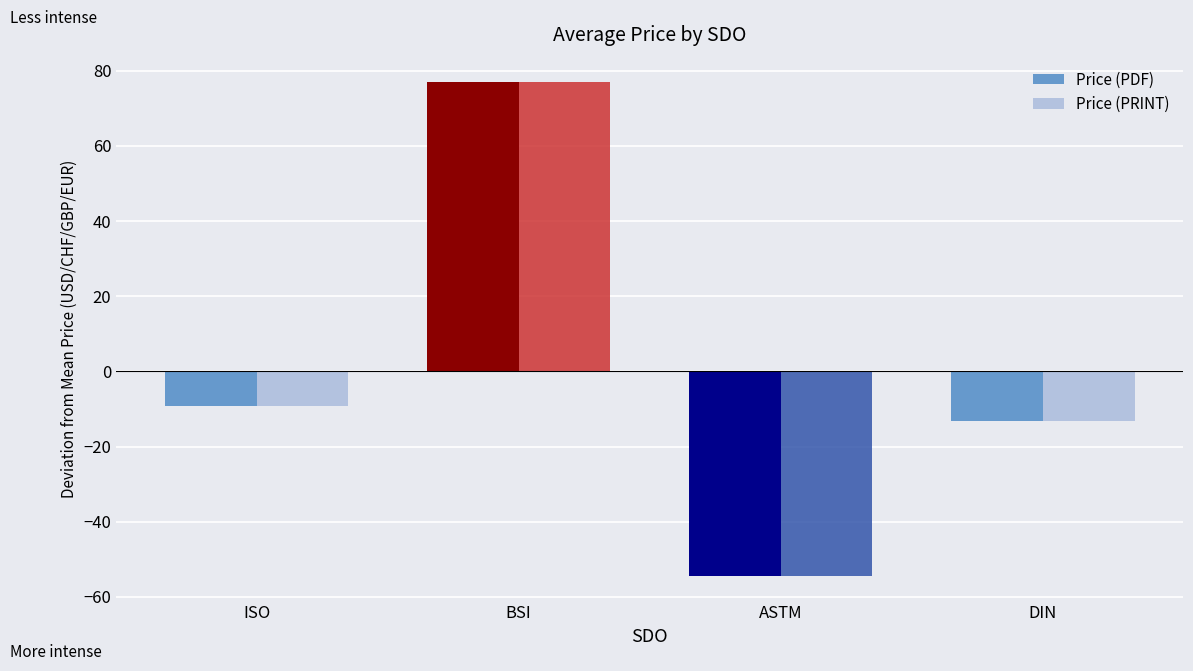

What is the label of the 4th bar from the left?

DIN